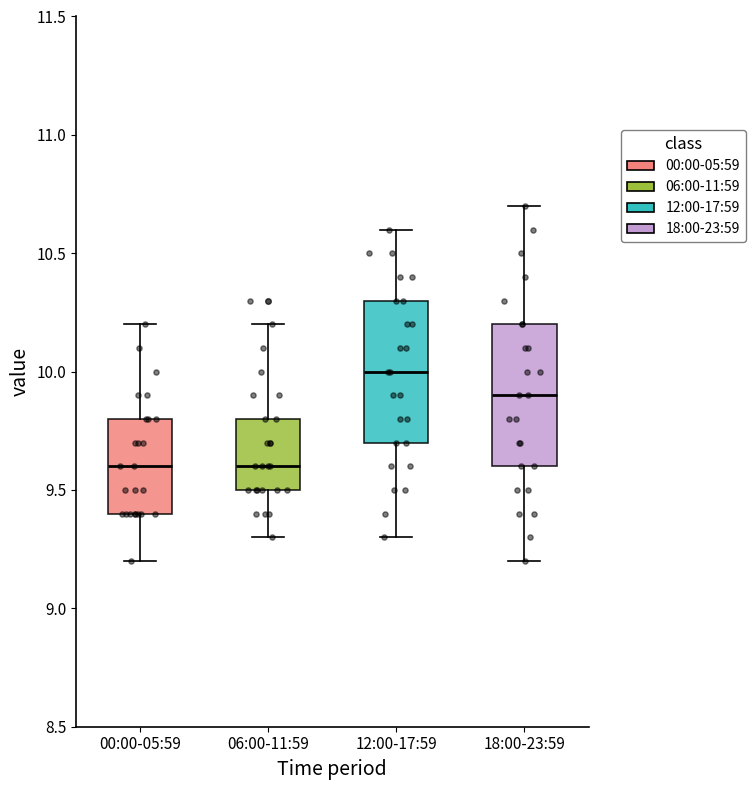

Reading left to right, read every box against the y-axis: the position of its median line, the range the box covers, and the ends of its whiskers. The values are not printed on the chart, so give them approximately, as read against the axis.

00:00-05:59: median 9.6, box 9.4 to 9.8, whiskers 9.2 to 10.2
06:00-11:59: median 9.6, box 9.5 to 9.8, whiskers 9.3 to 10.2
12:00-17:59: median 10.0, box 9.7 to 10.3, whiskers 9.3 to 10.6
18:00-23:59: median 9.9, box 9.6 to 10.2, whiskers 9.2 to 10.7